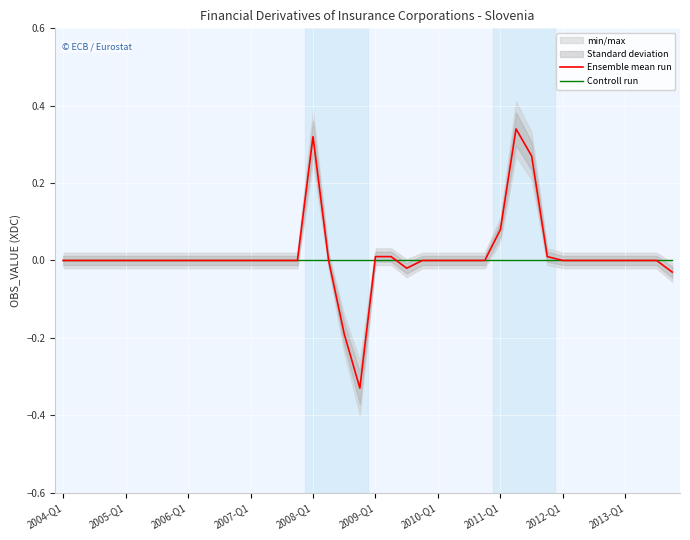

Which series has the largest total across all categories?

Ensemble mean run